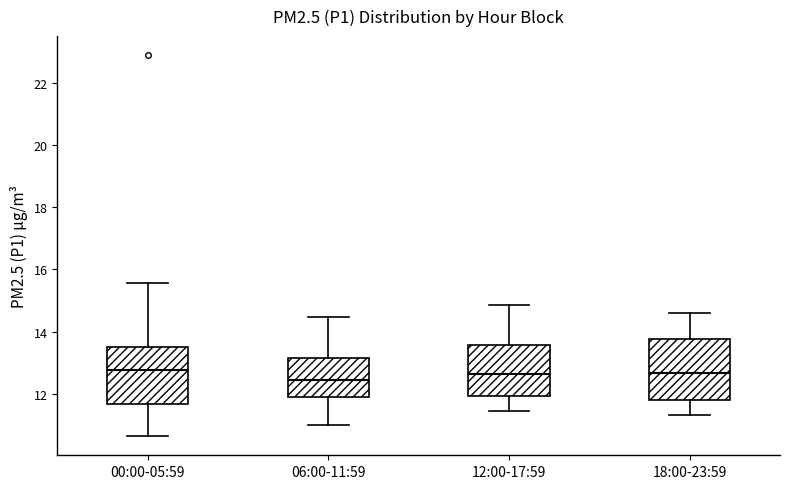

Reading left to right, transcribe this box plot: for each box, give where its median line is, the range the box spans, and where its two whiskers end, as read against the y-axis. The values are not printed on the chart, so give them approximately, as read against the axis.

00:00-05:59: median 12.8, box 11.6 to 13.6, whiskers 10.6 to 15.6
06:00-11:59: median 12.4, box 11.8 to 13.2, whiskers 11.0 to 14.4
12:00-17:59: median 12.6, box 12.0 to 13.6, whiskers 11.4 to 14.8
18:00-23:59: median 12.6, box 11.8 to 13.8, whiskers 11.4 to 14.6